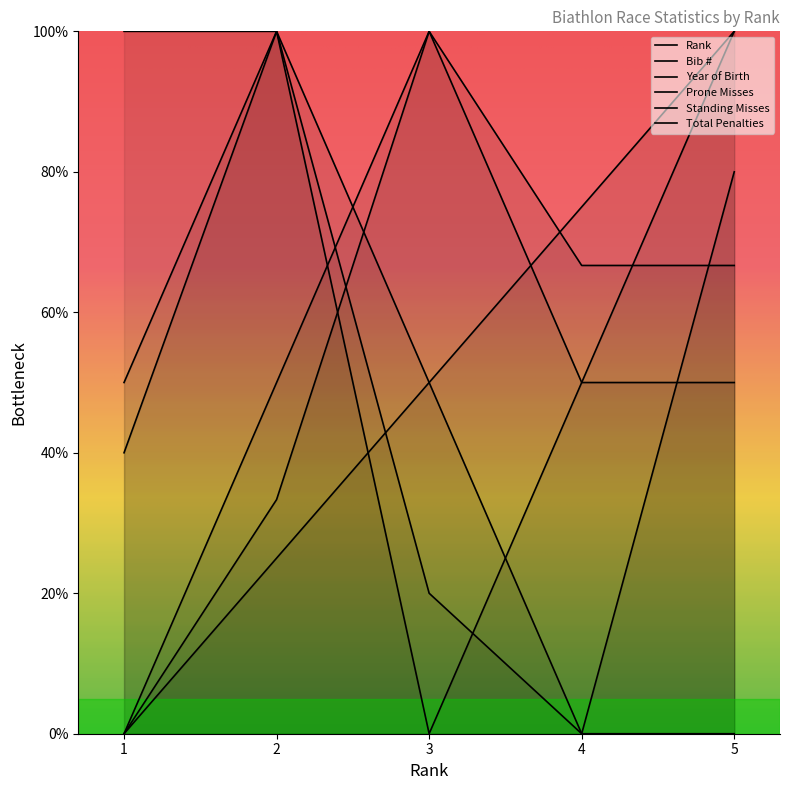

Is it true that Prone Misses equals 50.0 at 1?

True